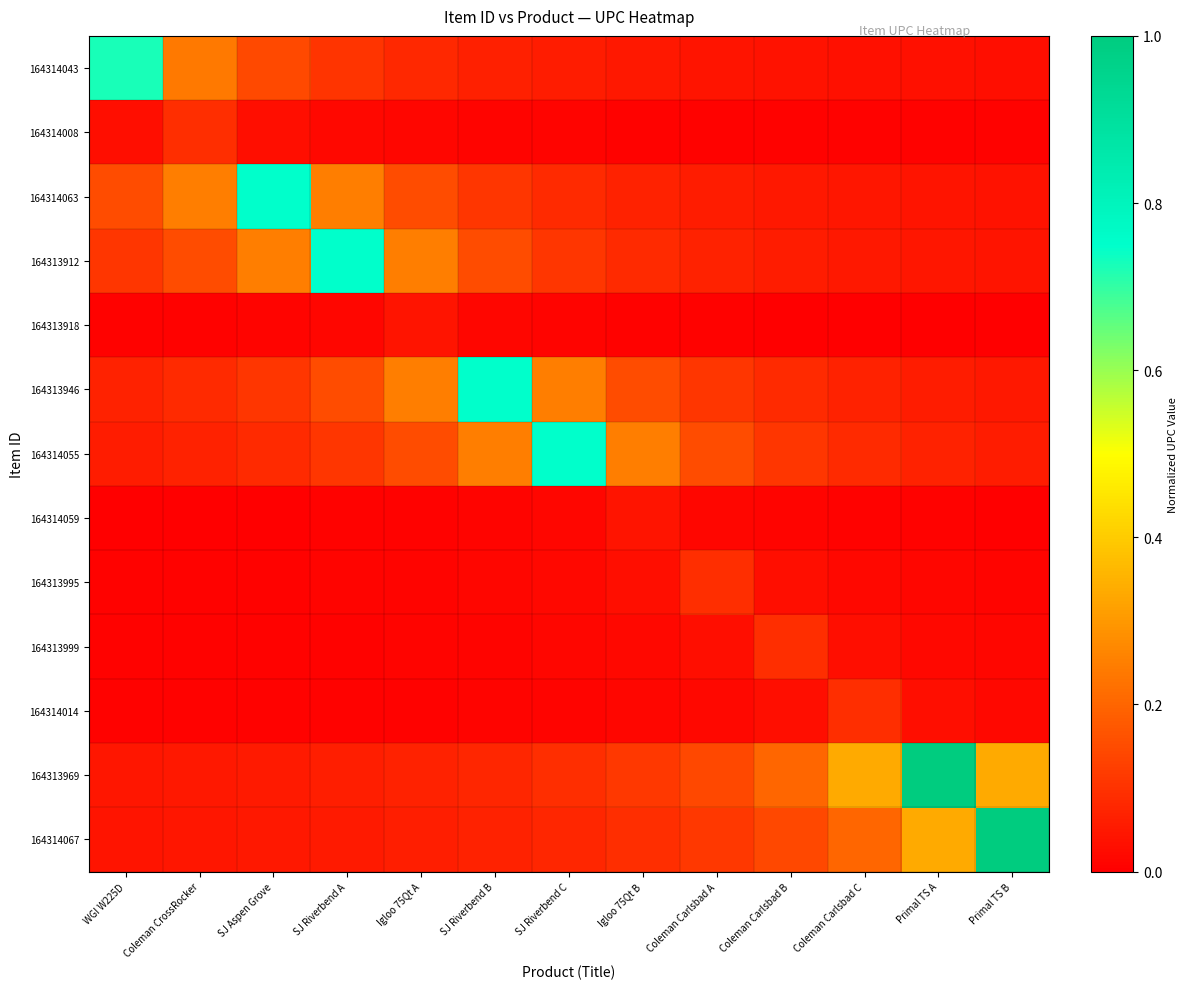

Which series has the largest total across all categories?

164313969